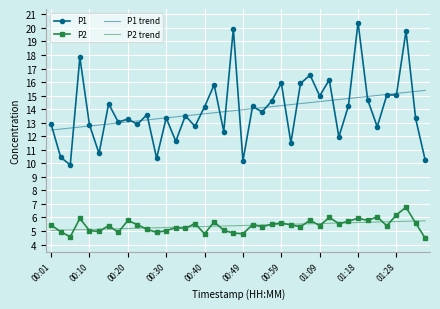

True or false: P2 trend and P1 trend cross at least once.

False